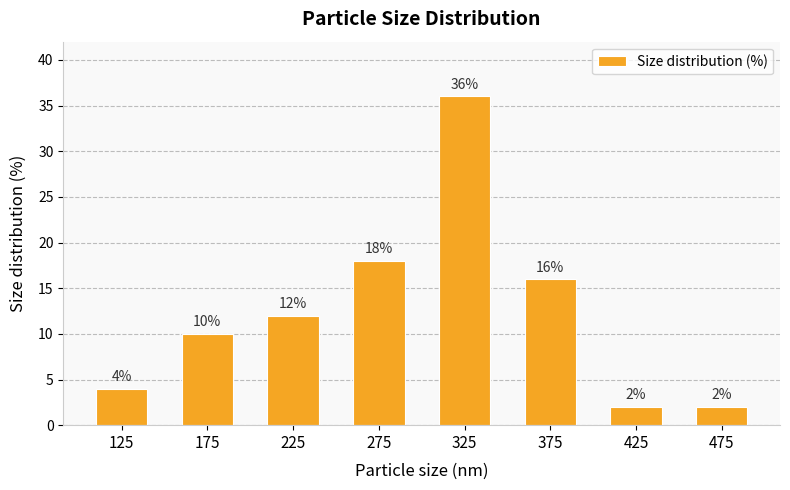

What is the approximate value at 175, to the nearest 10?

10